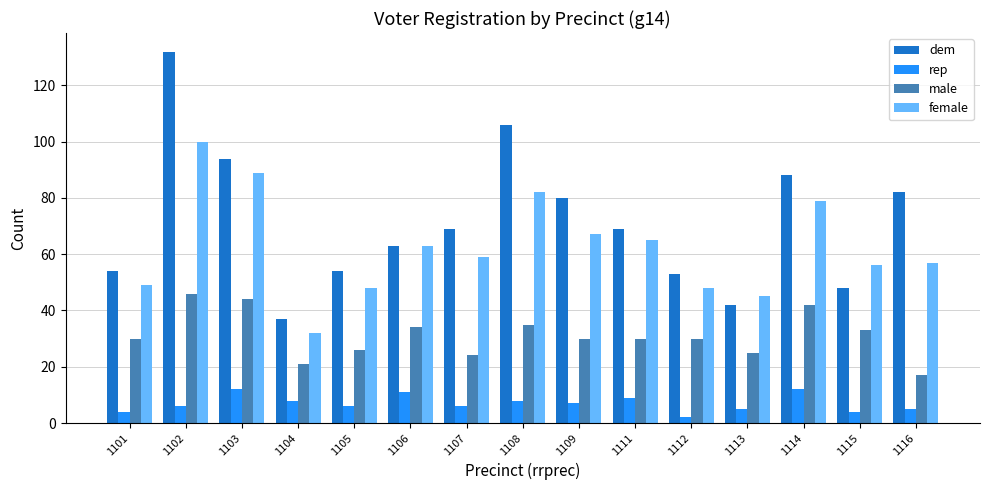

What is the value of the female bar at the 15th from the left?

57